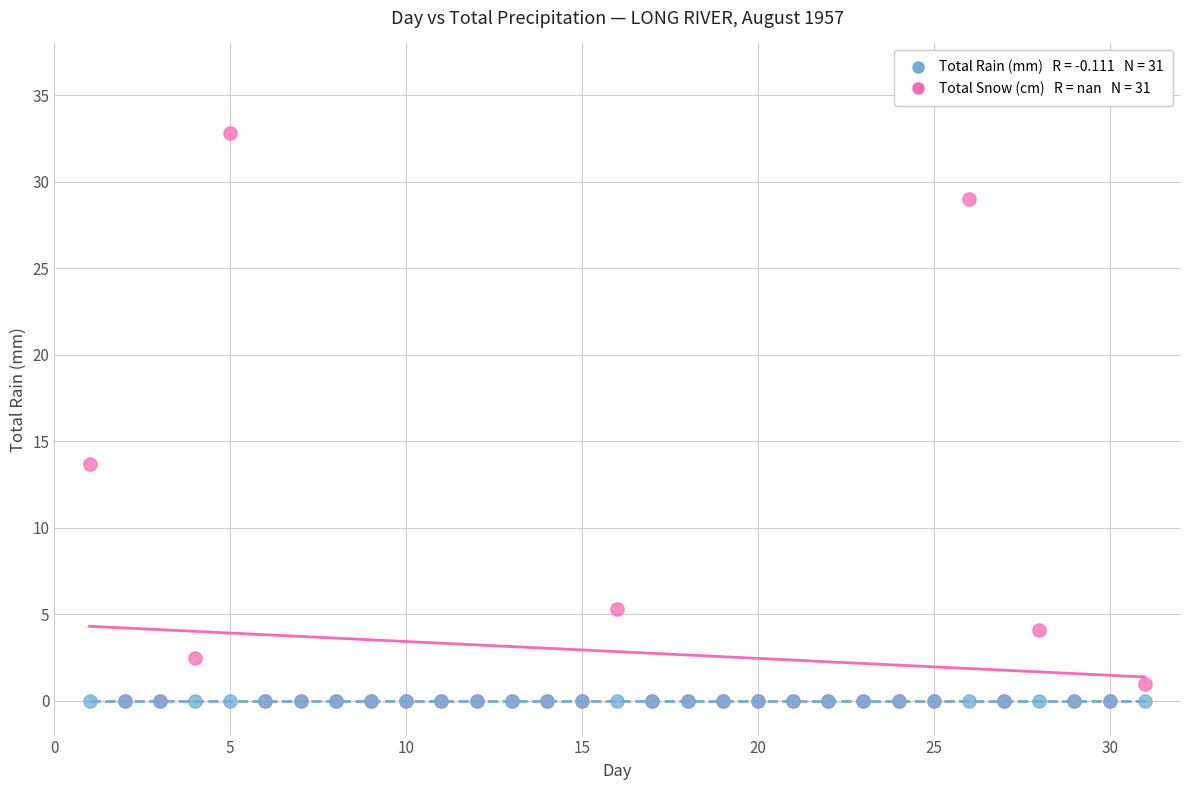

Across all series, what Y value is closest to 16?

13.7